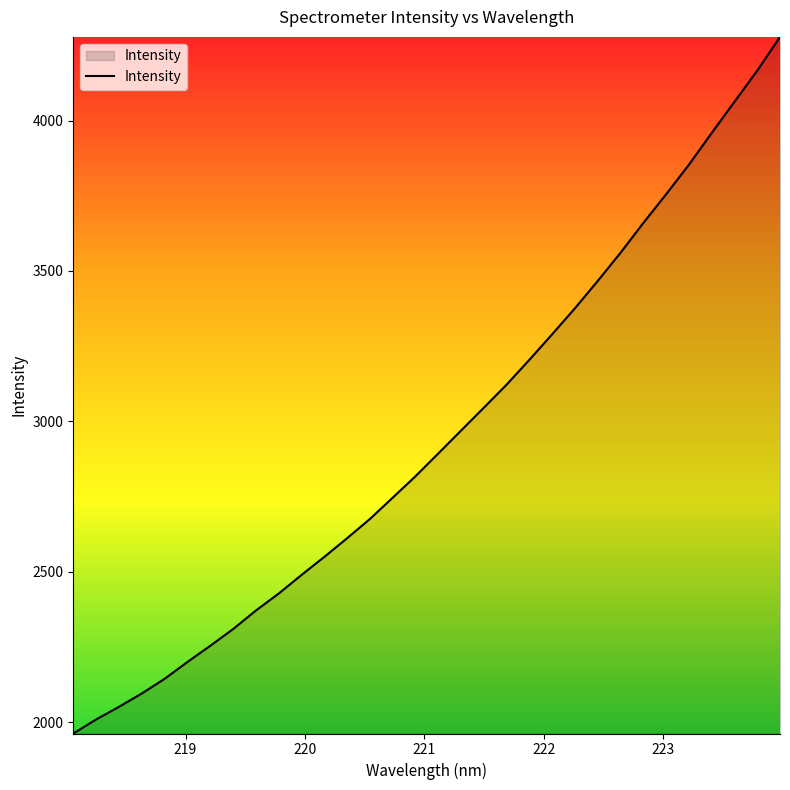

What is the greatest value displayed?

4278.5